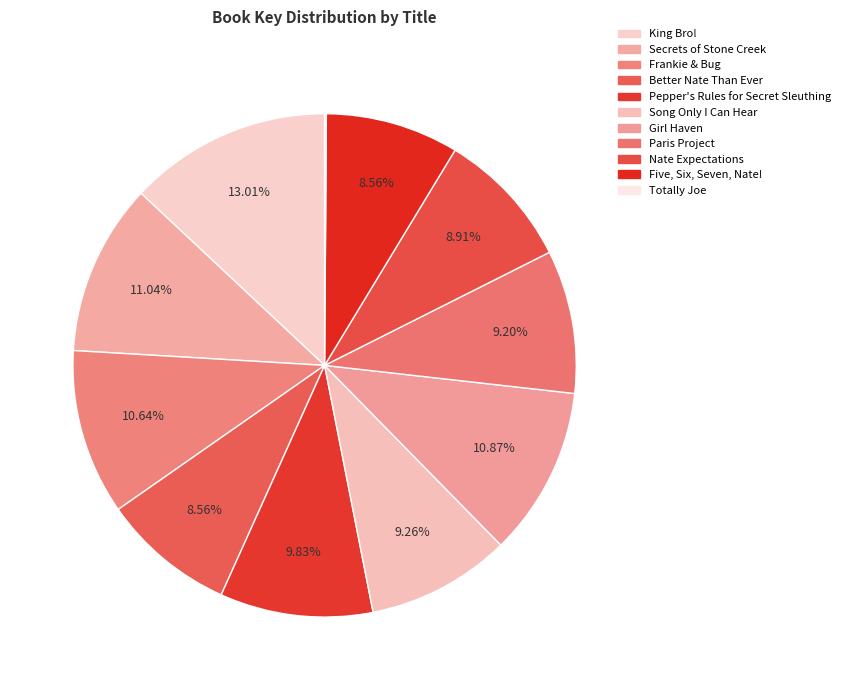

Combined, do Totally Joe and Five, Six, Seven, Nate! account for over 50%?

No